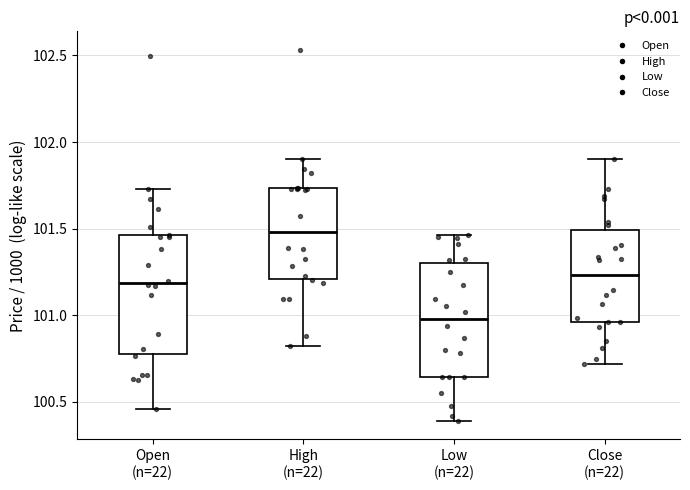

Reading left to right, transcribe this box plot: for each box, give where its median line is, the range the box spans, and where its two whiskers end, as read against the y-axis. The values are not printed on the chart, so give them approximately, as read against the axis.

Open (n=22): median 101.20, box 100.80 to 101.45, whiskers 100.45 to 101.75
High (n=22): median 101.50, box 101.20 to 101.75, whiskers 100.80 to 101.90
Low (n=22): median 101.00, box 100.65 to 101.30, whiskers 100.40 to 101.45
Close (n=22): median 101.25, box 100.95 to 101.50, whiskers 100.70 to 101.90